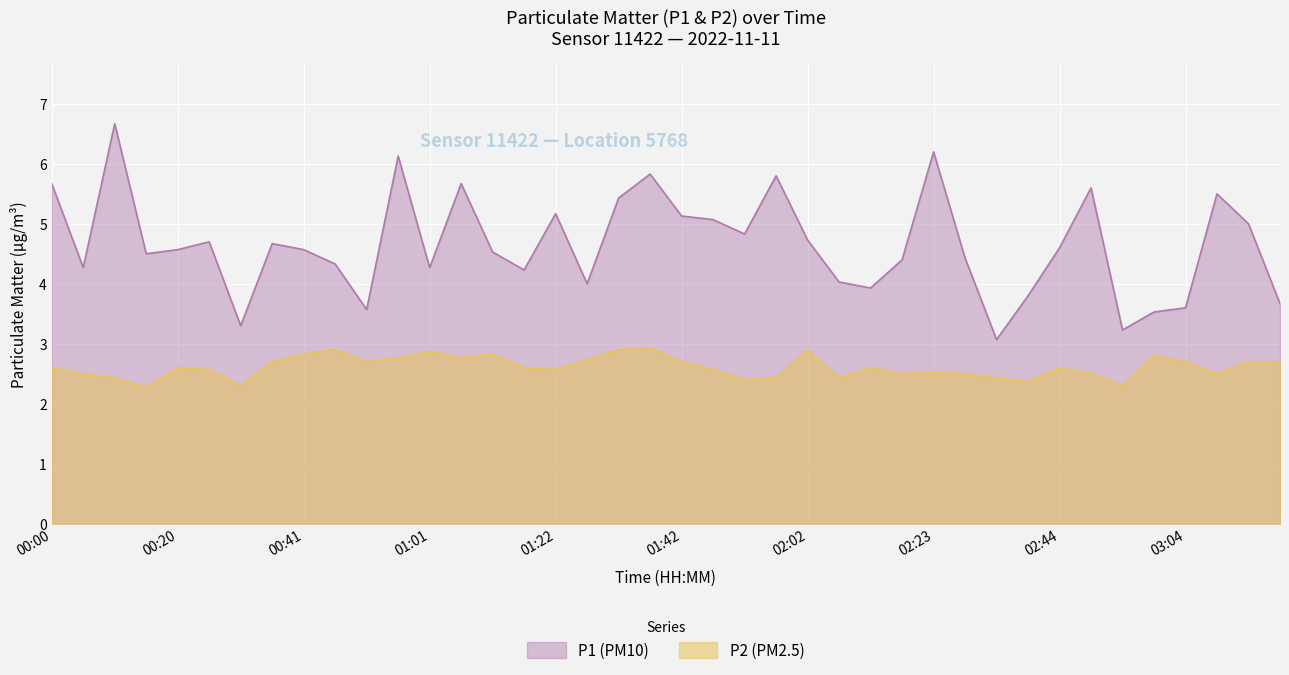

Which series has the largest total across all categories?

P1